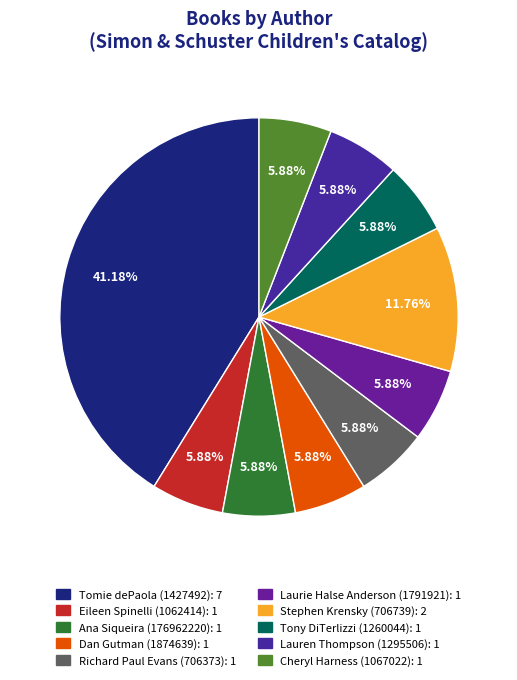

Between Stephen Krensky (706739) and Dan Gutman (1874639), which is larger?

Stephen Krensky (706739)